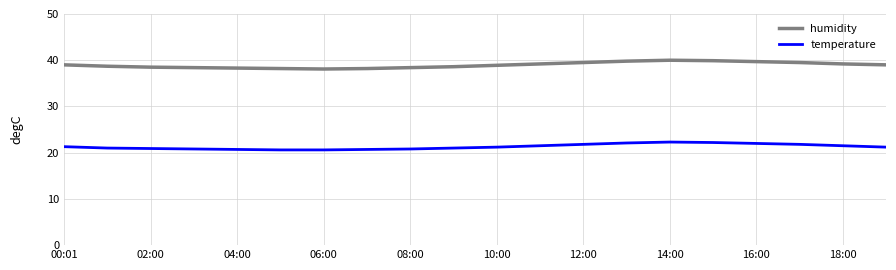

Which series has the largest total across all categories?

humidity